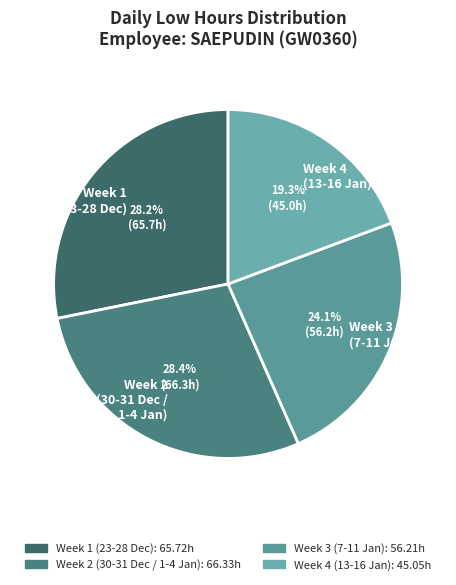

To the nearest percent, what is the difference between the largest and smallest slice percentages?

9%